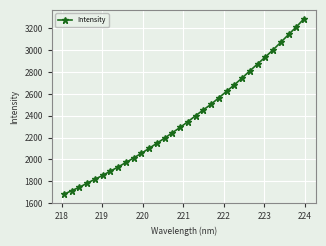

What is the greatest value displayed?

3289.8